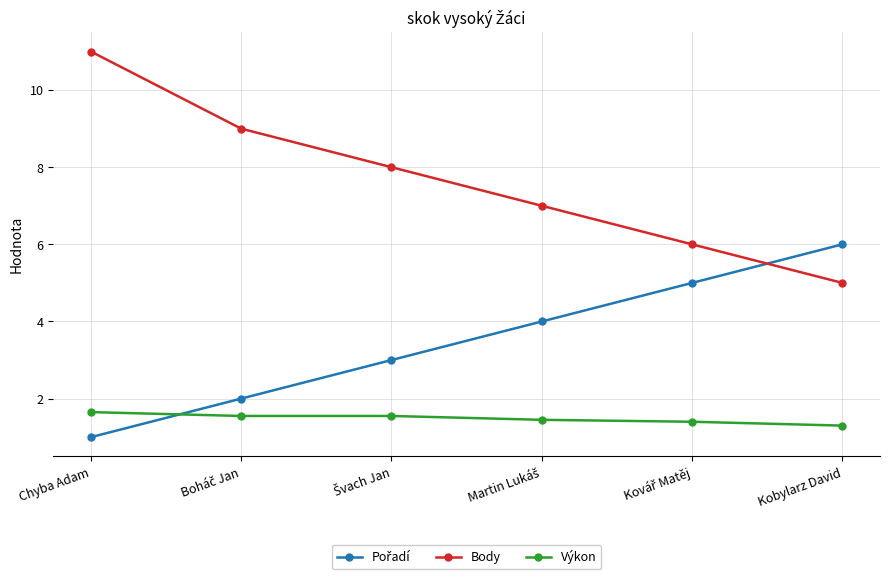

True or false: Body and Výkon cross at least once.

False